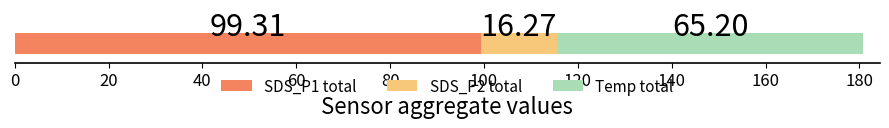

What is the maximum value for SDS_P1 total?

99.3